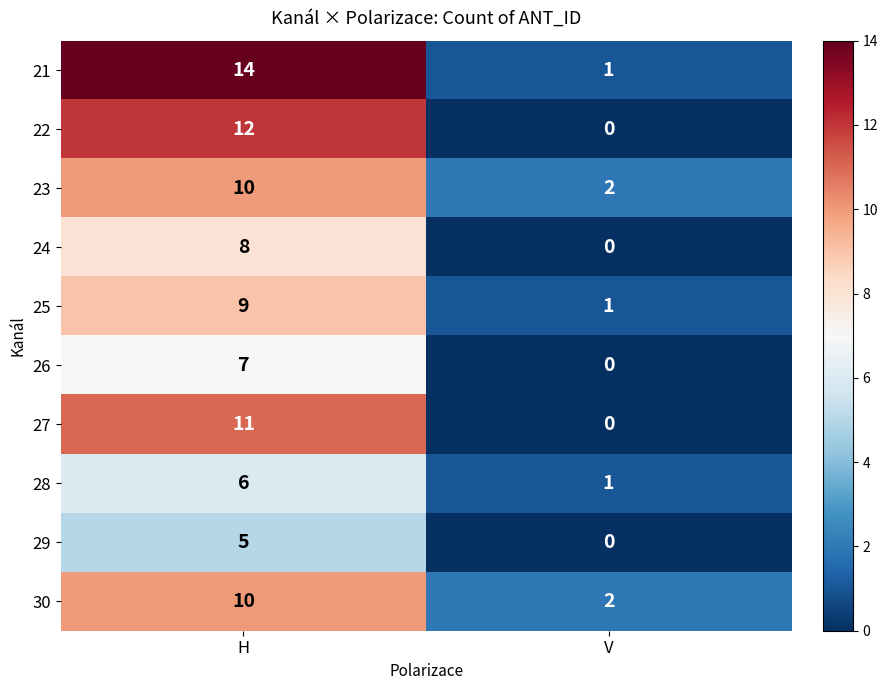

True or false: 21 has a value of 1 at V.

True